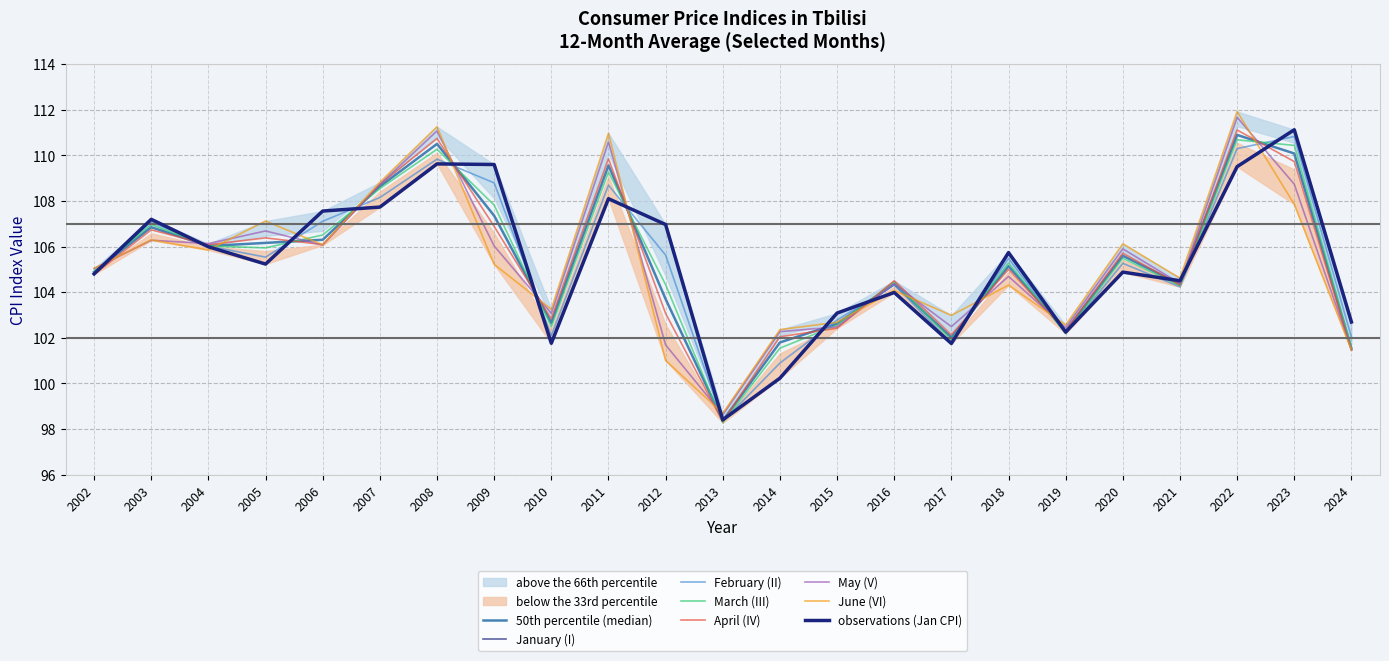

Reading left to right, what are all the values shown in this chart?

January (I): 104.8	107.2	106.0	105.2	107.6	107.7	109.6	109.6	101.8	108.1	107.0	98.4	100.2	103.1	104.0	101.8	105.7	102.3	104.9	104.5	109.5	111.1	102.7
February (II): 104.9	107.1	106.0	105.5	107.1	108.1	109.8	108.8	102.1	108.7	105.6	98.3	100.9	102.8	104.3	101.8	105.5	102.2	105.3	104.2	110.3	110.8	102.0
March (III): 104.9	107.0	106.0	105.9	106.5	108.5	110.3	107.8	102.5	109.3	104.3	98.3	101.5	102.6	104.5	101.9	105.3	102.2	105.5	104.3	110.7	110.4	101.6
April (IV): 104.8	106.7	106.1	106.4	106.1	108.7	110.7	106.9	102.8	109.8	103.1	98.3	102.0	102.4	104.5	102.1	105.0	102.3	105.7	104.3	111.1	109.7	101.5
May (V): 105.0	106.3	106.1	106.7	106.1	108.7	111.1	106.0	103.1	110.6	101.7	98.6	102.3	102.5	104.4	102.5	104.7	102.4	105.9	104.4	111.7	108.7	101.5
June (VI): 105.0	106.3	105.9	107.1	106.1	108.8	111.3	105.2	103.2	111.0	101.0	98.7	102.4	102.7	104.1	103.0	104.3	102.6	106.1	104.6	111.9	107.9	101.5